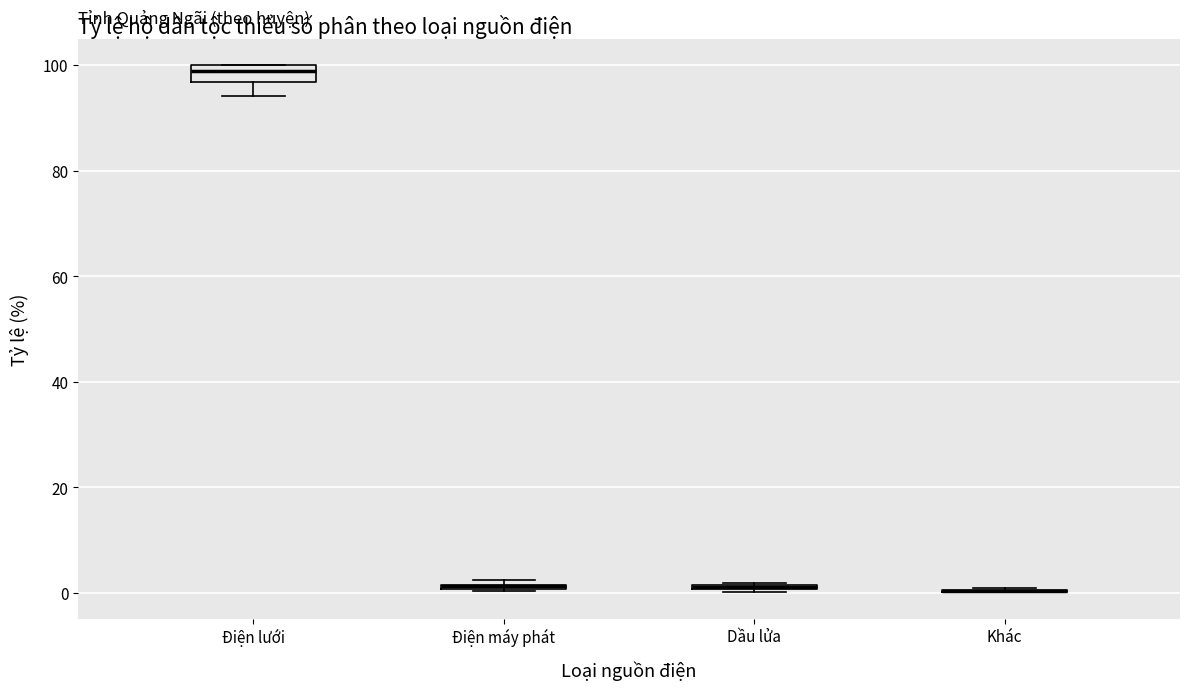

Where is the upper edge of the box for Điện máy phát on the y-axis? The values are not printed on the chart, so give them approximately, as read against the axis.

2